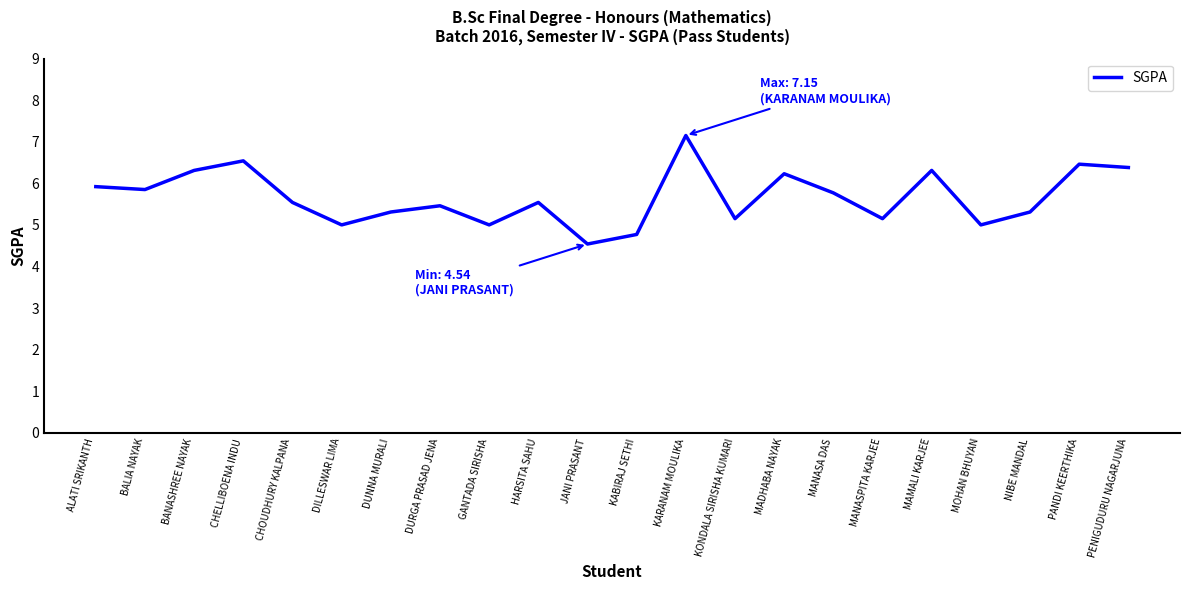

The chart shows a value of 8.3 at MANASPITA KARJEE. True or false?

False